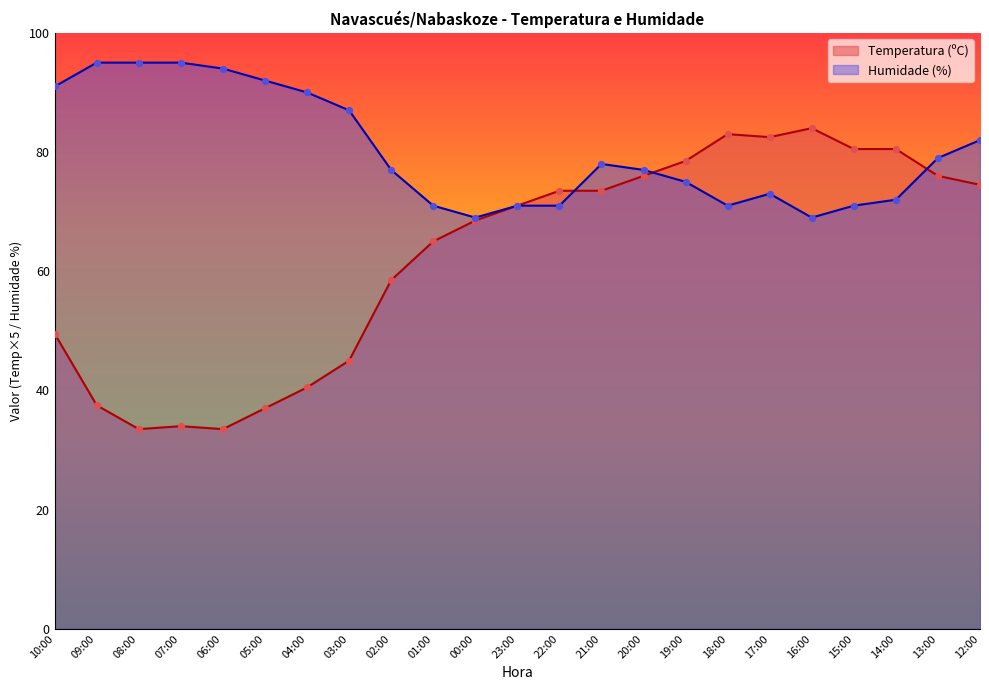

What is the total value across all series at 21:00?

151.5